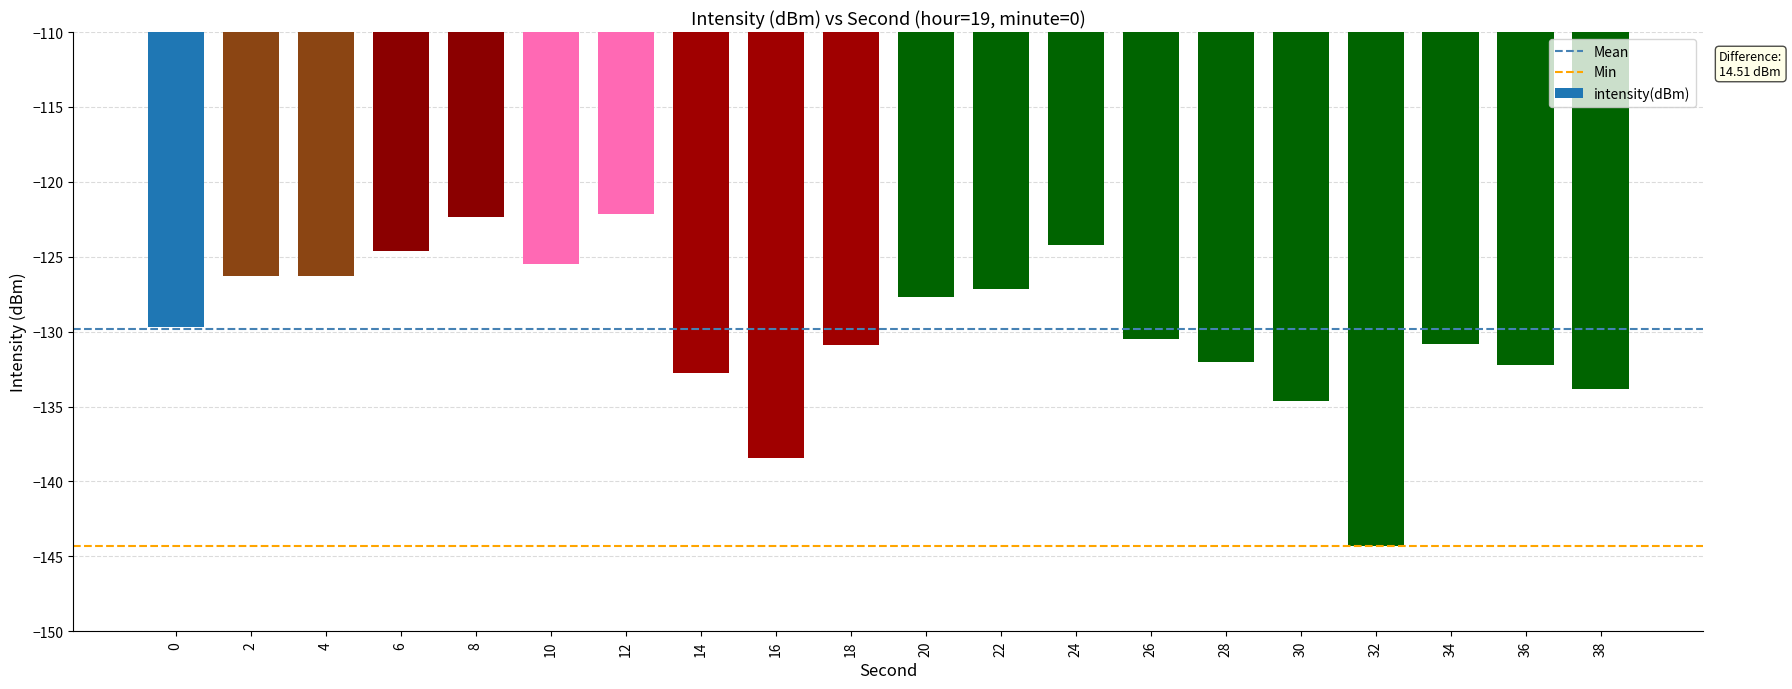

What is the greatest value displayed?

-122.1